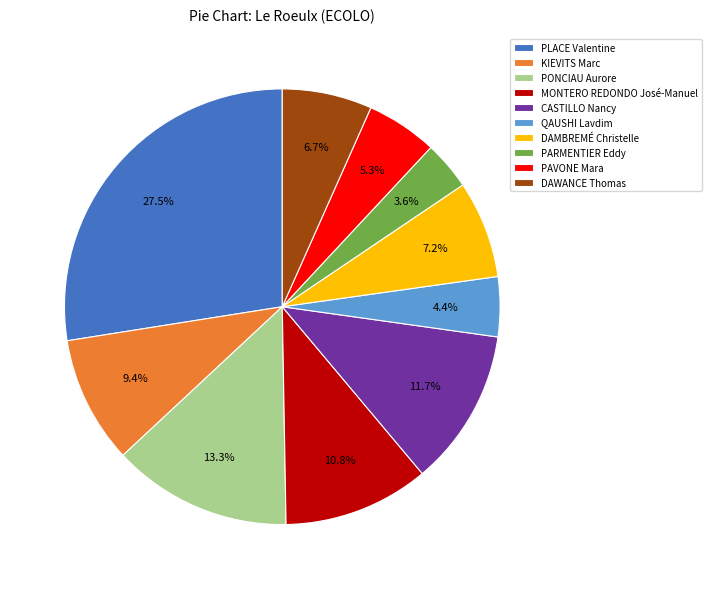

What is the largest slice in the pie chart?

PLACE Valentine